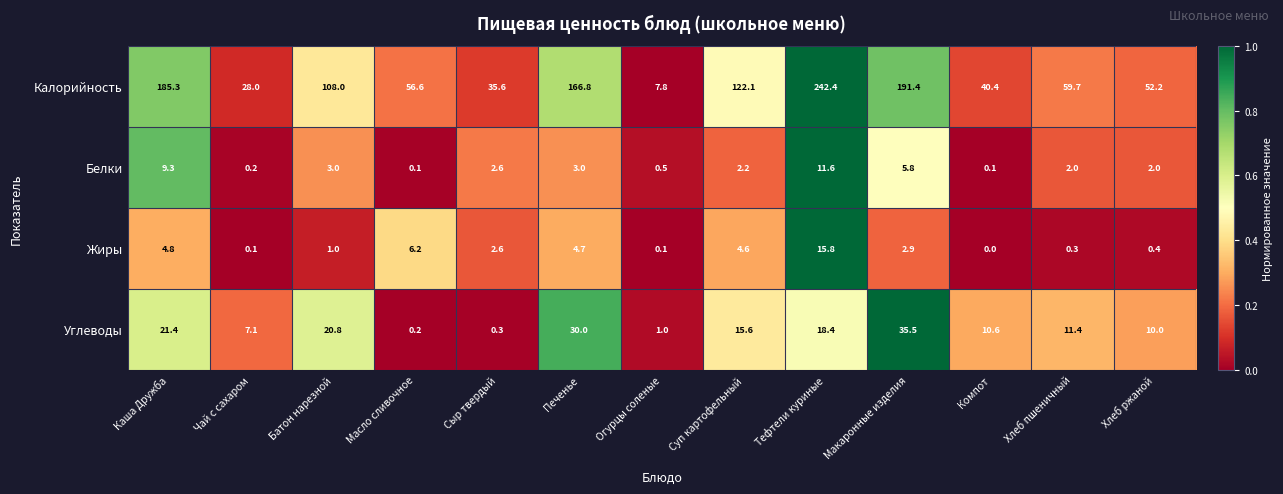

The Жиры series shows 2.9 at Макаронные изделия. True or false?

True